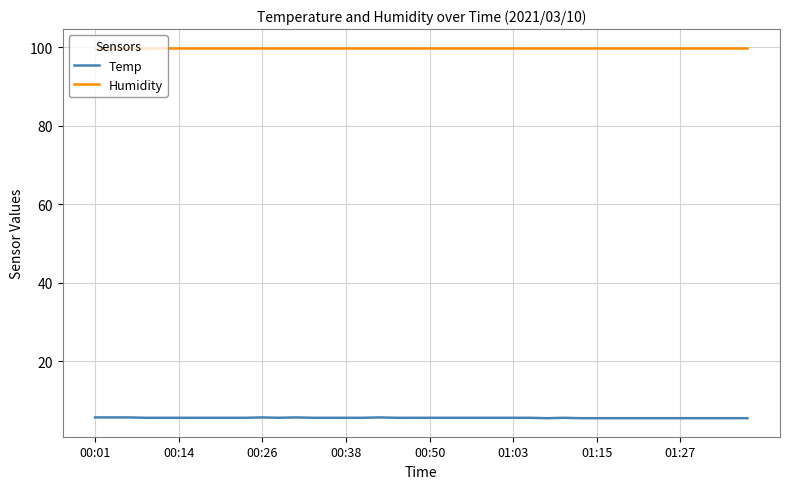

What is the minimum value shown in the chart?

5.5